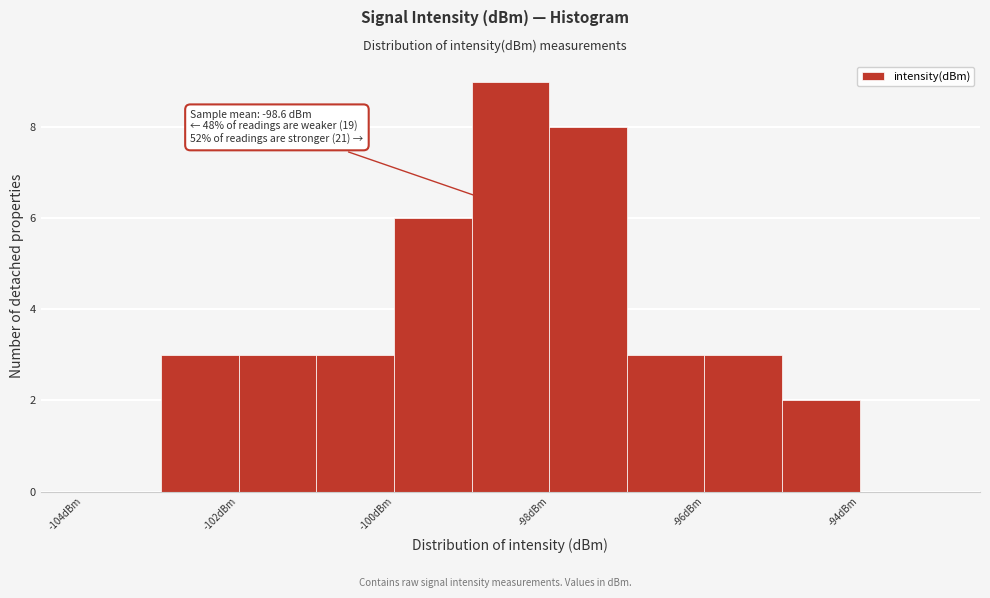

Which range on the x-axis has the tallest bar?

-99 to -98